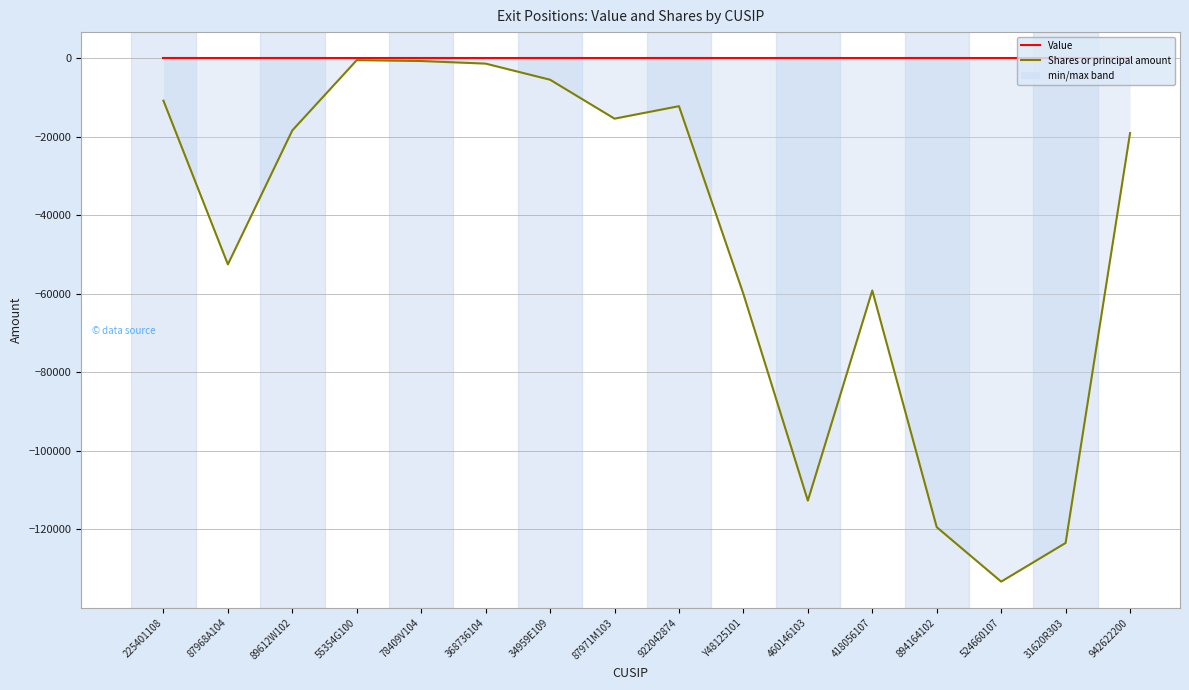

What are all the series names shown in the legend?

Value, Shares or principal amount